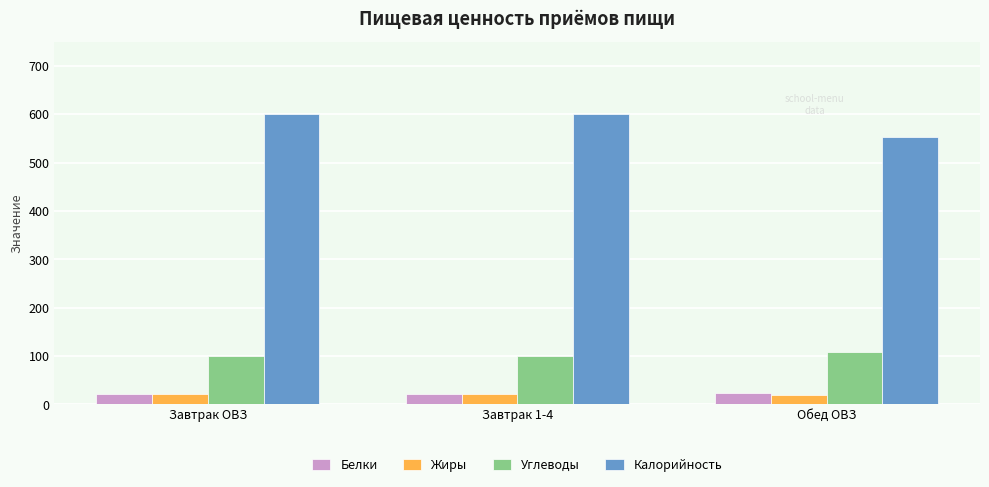

What is the sum of the Белки values at Завтрак 1-4 and Завтрак ОВЗ?

42.3